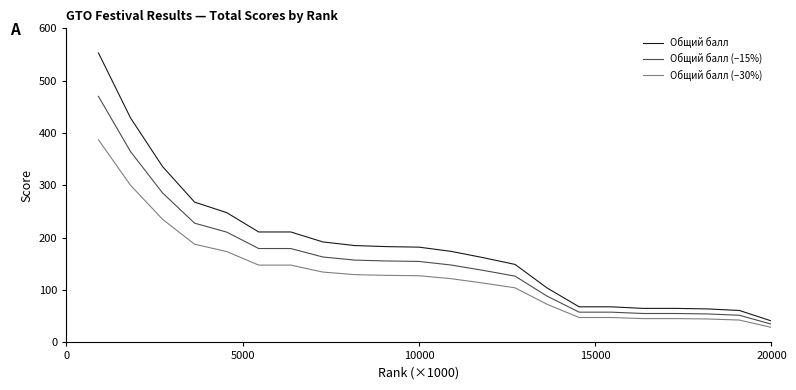

What is the difference between the second highest and minimum values in the Общий балл series?

388.0